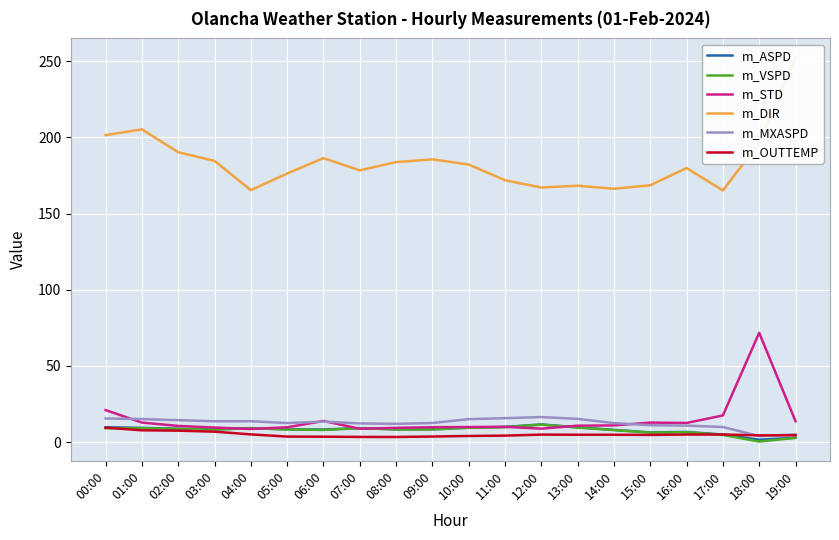

What is the sum of the m_ASPD values at 13:00 and 01:00?

19.1